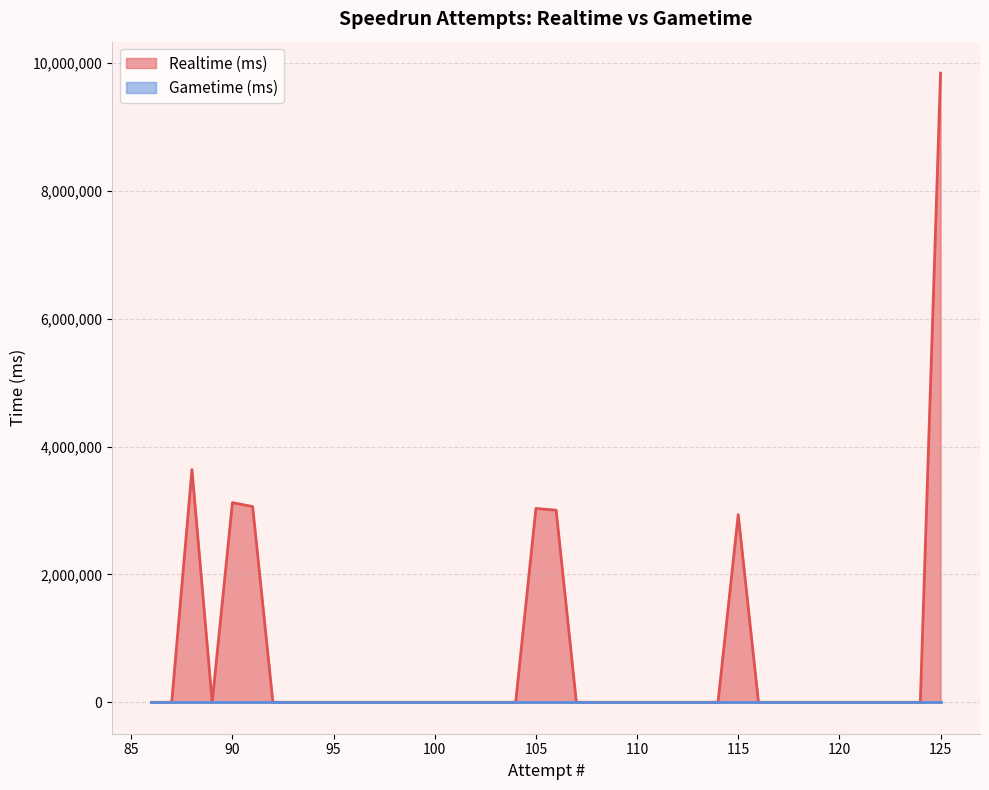

True or false: Realtime (ms) and Gametime (ms) intersect in this chart.

False